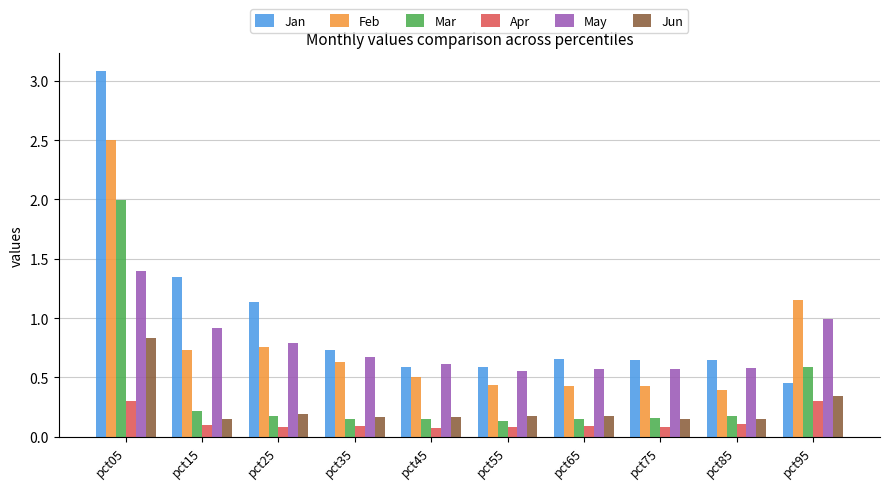

What is the difference between the maximum and minimum values in the Mar series?

1.9